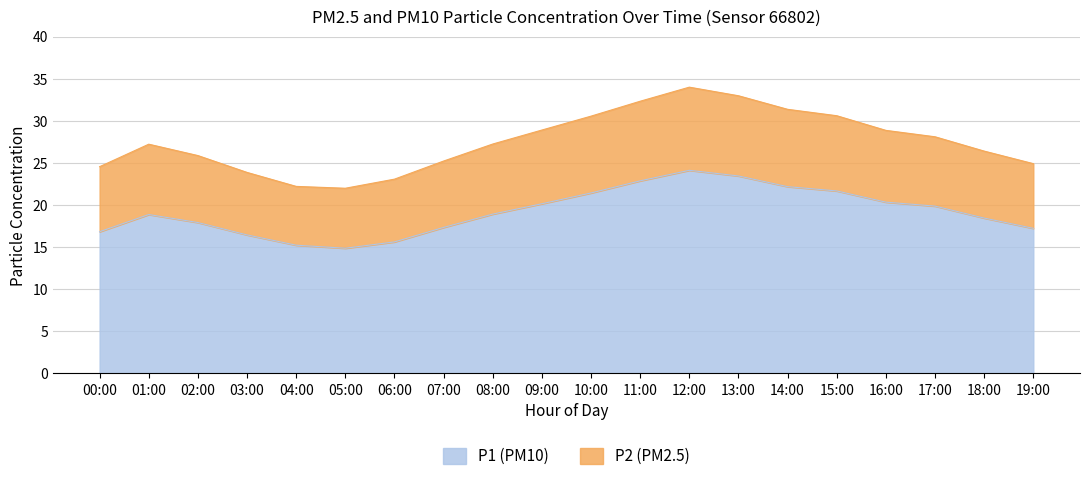

At how many categories does at least one series exceed 28?

9